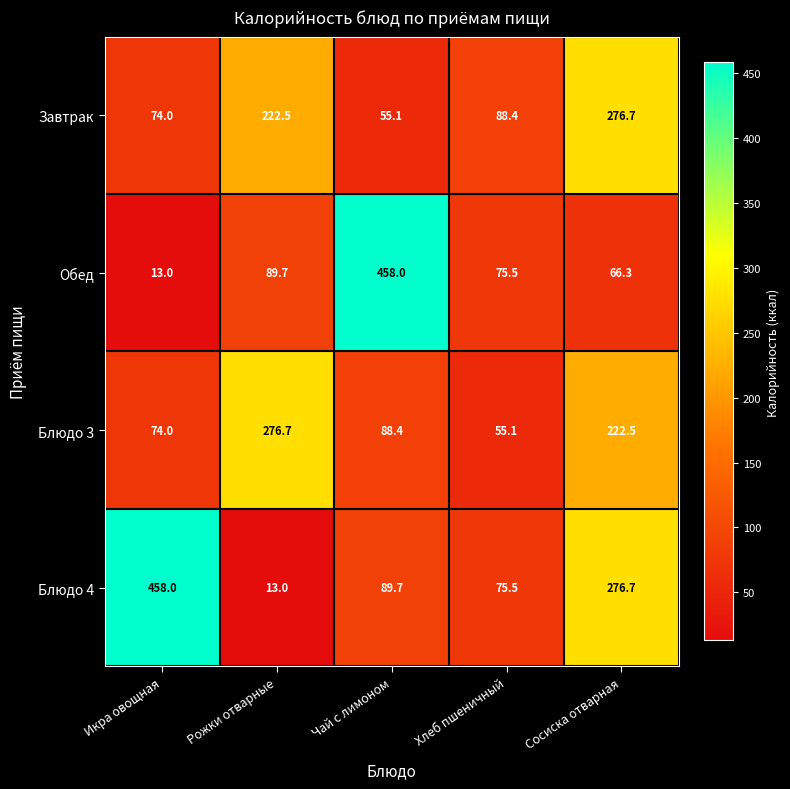

What is the sum of the Блюдо 4 values at Хлеб пшеничный and Чай с лимоном?

165.2